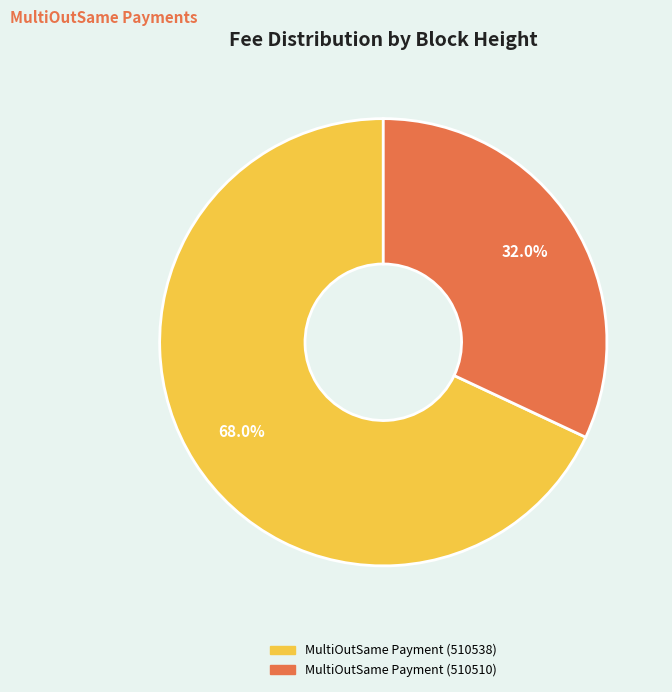

What portion of the pie excludes MultiOutSame Payment (510510)?

68.0%